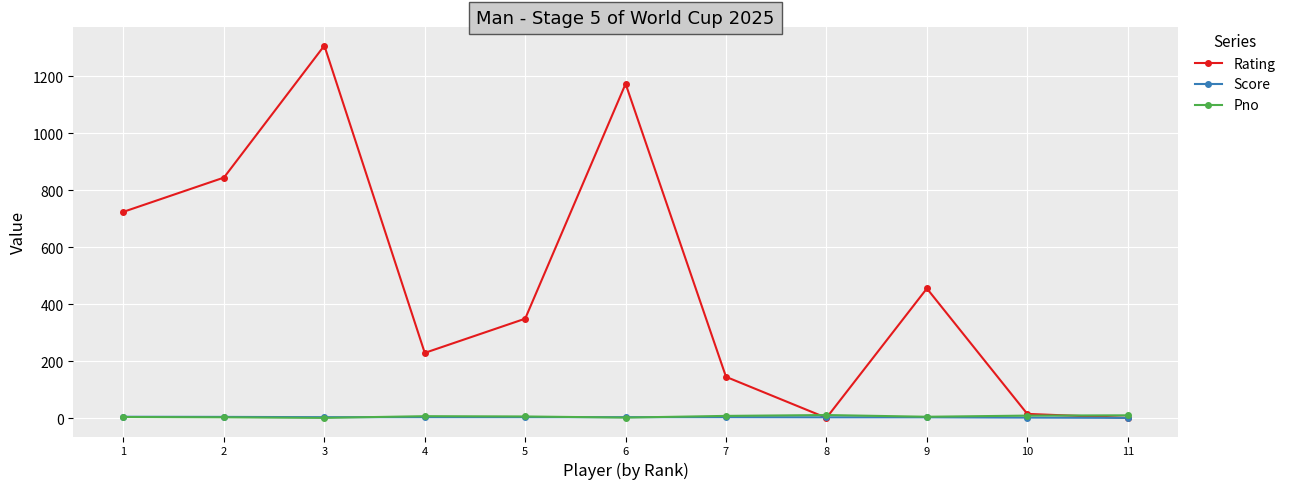

The value of Rating at 9 is 455.0. True or false?

True